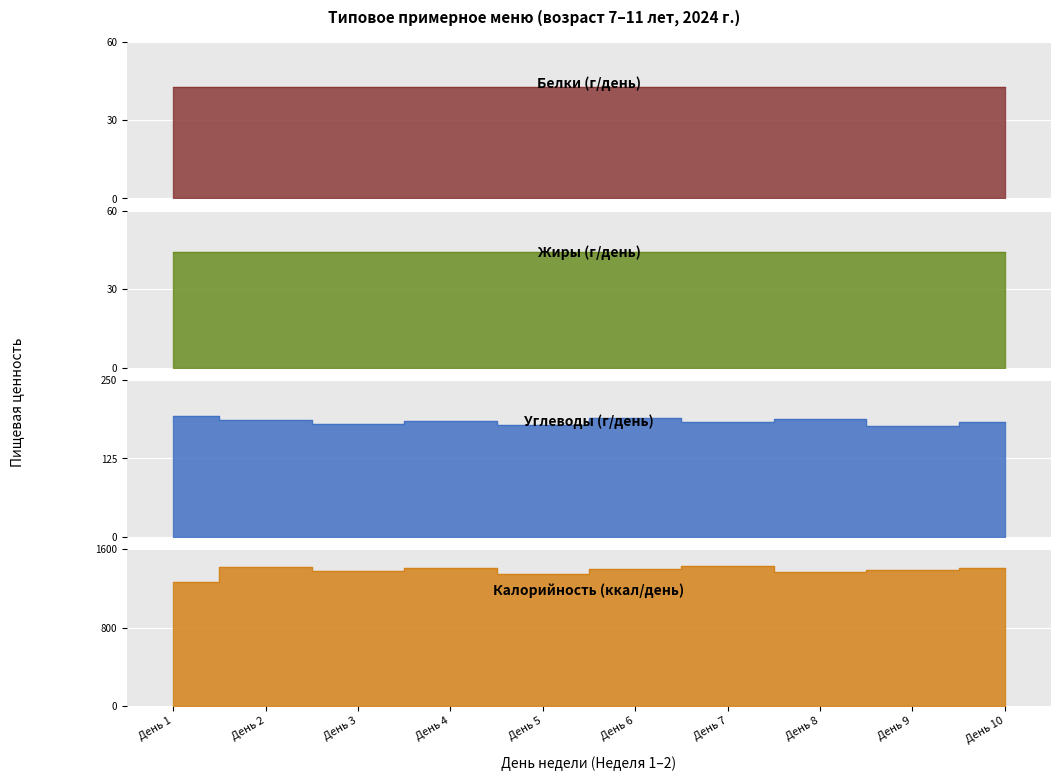

What is the difference between the highest and lowest values at День 6?

1205.5